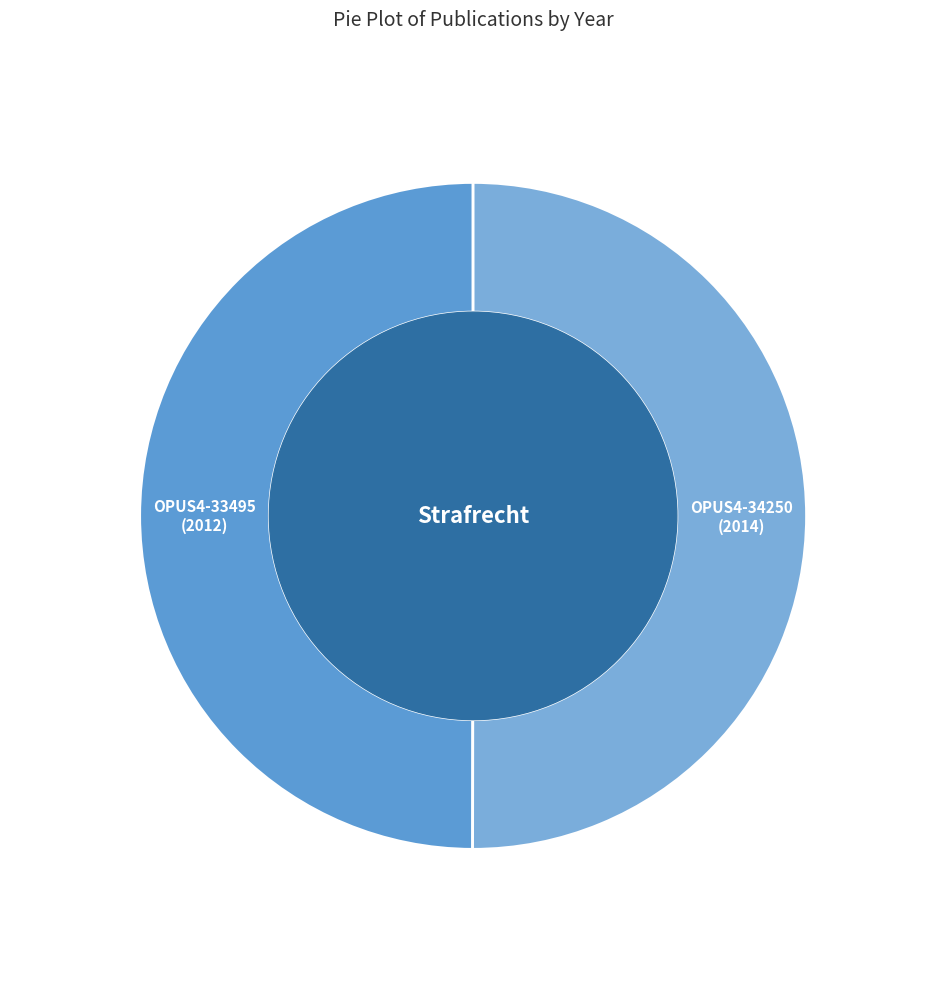

Rank the categories by value from lowest to highest.

OPUS4-33495, OPUS4-34250